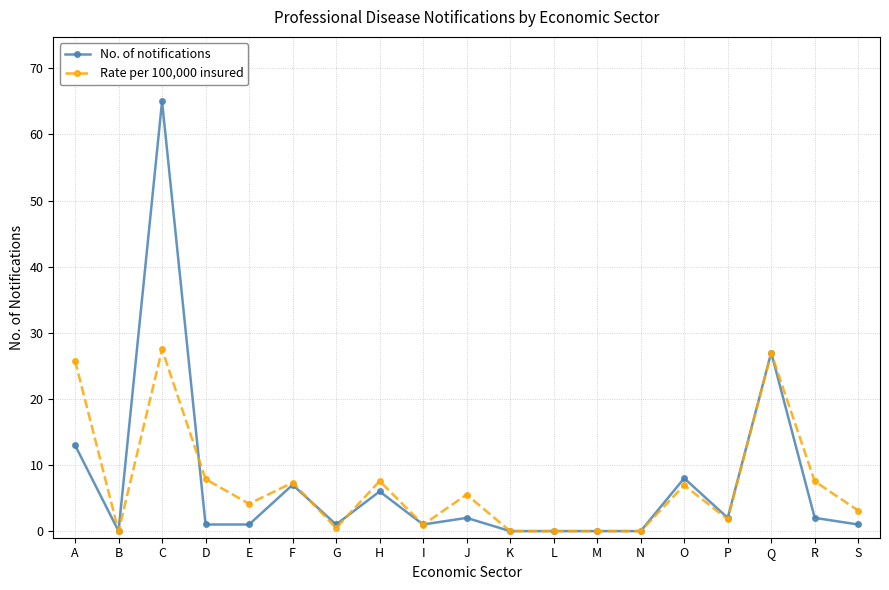

Which label corresponds to the largest value in the chart?

C